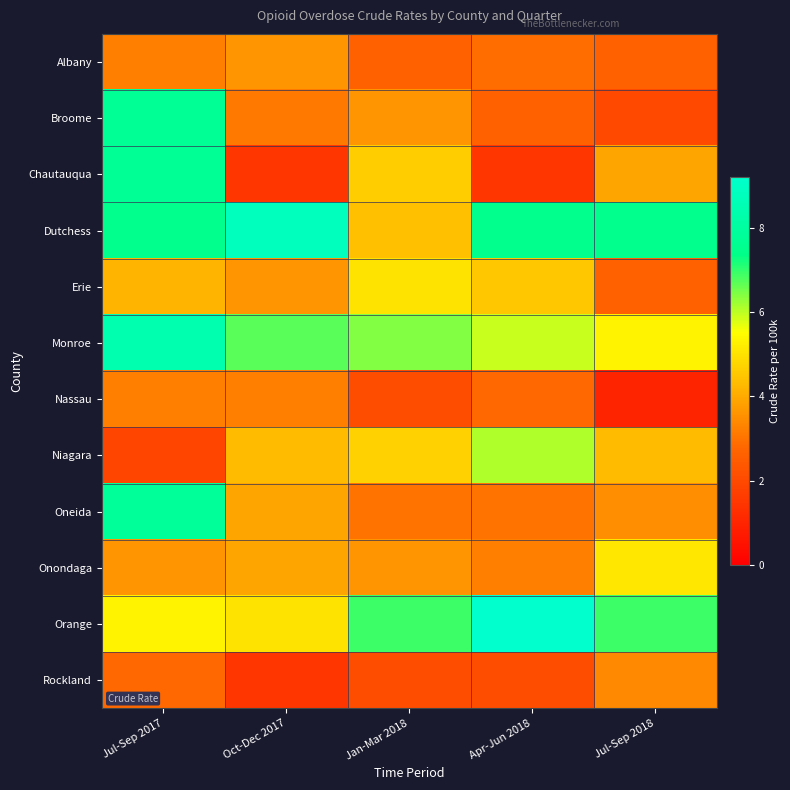

Reading left to right, what are all the values shown in this chart?

Albany: Jul-Sep 2017=3.2	Oct-Dec 2017=3.6	Jan-Mar 2018=2.6	Apr-Jun 2018=2.9	Jul-Sep 2018=2.6
Broome: Jul-Sep 2017=7.7	Oct-Dec 2017=3.1	Jan-Mar 2018=3.6	Apr-Jun 2018=2.6	Jul-Sep 2018=2.0
Chautauqua: Jul-Sep 2017=7.7	Oct-Dec 2017=1.5	Jan-Mar 2018=4.6	Apr-Jun 2018=1.5	Jul-Sep 2018=3.9
Dutchess: Jul-Sep 2017=7.5	Oct-Dec 2017=8.8	Jan-Mar 2018=4.4	Apr-Jun 2018=7.5	Jul-Sep 2018=7.5
Erie: Jul-Sep 2017=4.2	Oct-Dec 2017=3.6	Jan-Mar 2018=5.0	Apr-Jun 2018=4.5	Jul-Sep 2018=2.6
Monroe: Jul-Sep 2017=8.4	Oct-Dec 2017=6.7	Jan-Mar 2018=6.4	Apr-Jun 2018=5.9	Jul-Sep 2018=5.3
Nassau: Jul-Sep 2017=3.2	Oct-Dec 2017=3.2	Jan-Mar 2018=2.1	Apr-Jun 2018=2.8	Jul-Sep 2018=1.0
Niagara: Jul-Sep 2017=1.9	Oct-Dec 2017=4.3	Jan-Mar 2018=4.7	Apr-Jun 2018=6.1	Jul-Sep 2018=4.3
Oneida: Jul-Sep 2017=7.8	Oct-Dec 2017=3.9	Jan-Mar 2018=3.0	Apr-Jun 2018=3.0	Jul-Sep 2018=3.5
Onondaga: Jul-Sep 2017=3.6	Oct-Dec 2017=3.9	Jan-Mar 2018=3.6	Apr-Jun 2018=3.2	Jul-Sep 2018=5.1
Orange: Jul-Sep 2017=5.3	Oct-Dec 2017=5.0	Jan-Mar 2018=6.9	Apr-Jun 2018=9.2	Jul-Sep 2018=6.9
Rockland: Jul-Sep 2017=2.8	Oct-Dec 2017=1.5	Jan-Mar 2018=2.1	Apr-Jun 2018=2.1	Jul-Sep 2018=3.4